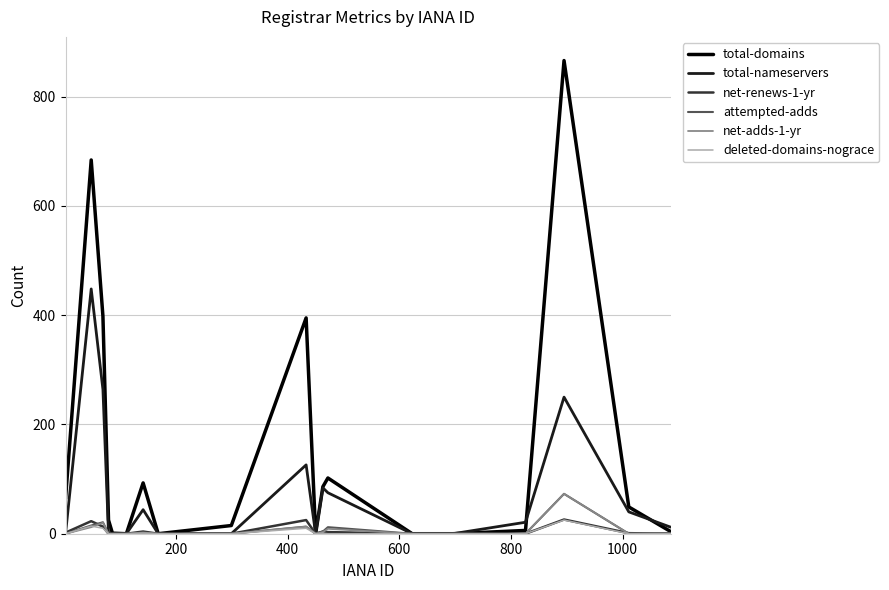

Which series has the largest total across all categories?

total-domains